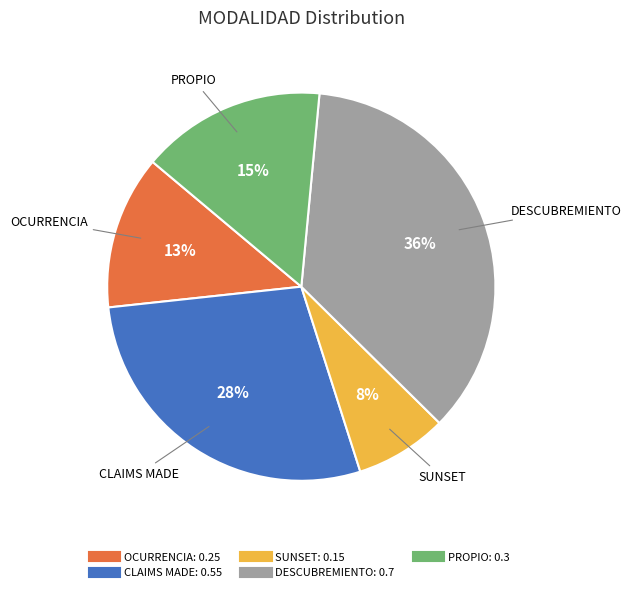

To the nearest percent, what percentage of the pie is DESCUBREMIENTO?

36%